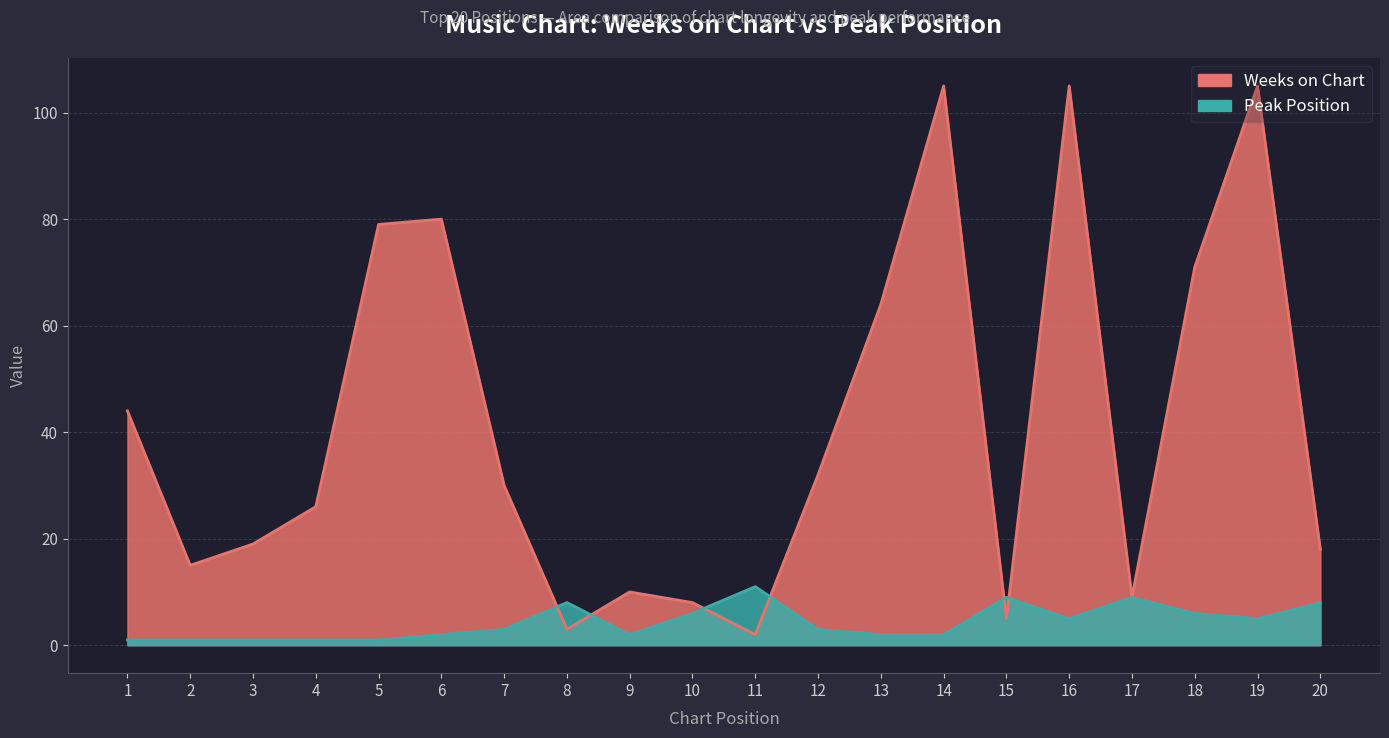

What is the difference between the second highest and second lowest values in the Weeks on Chart series?

102